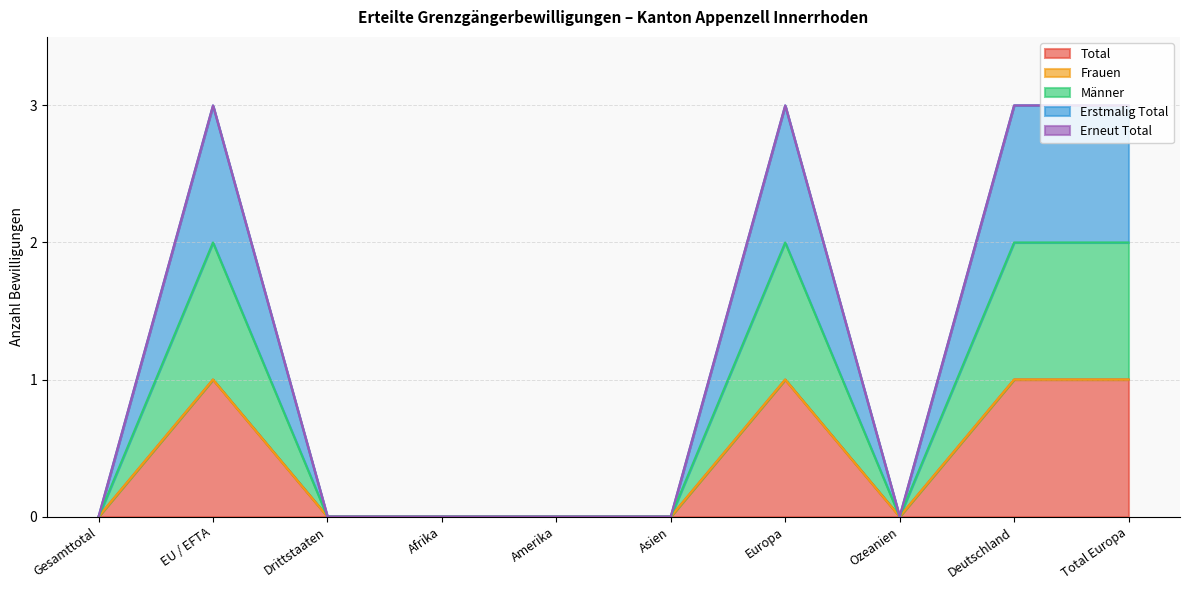

Which series changed the most between Gesamttotal and Afrika?

Total